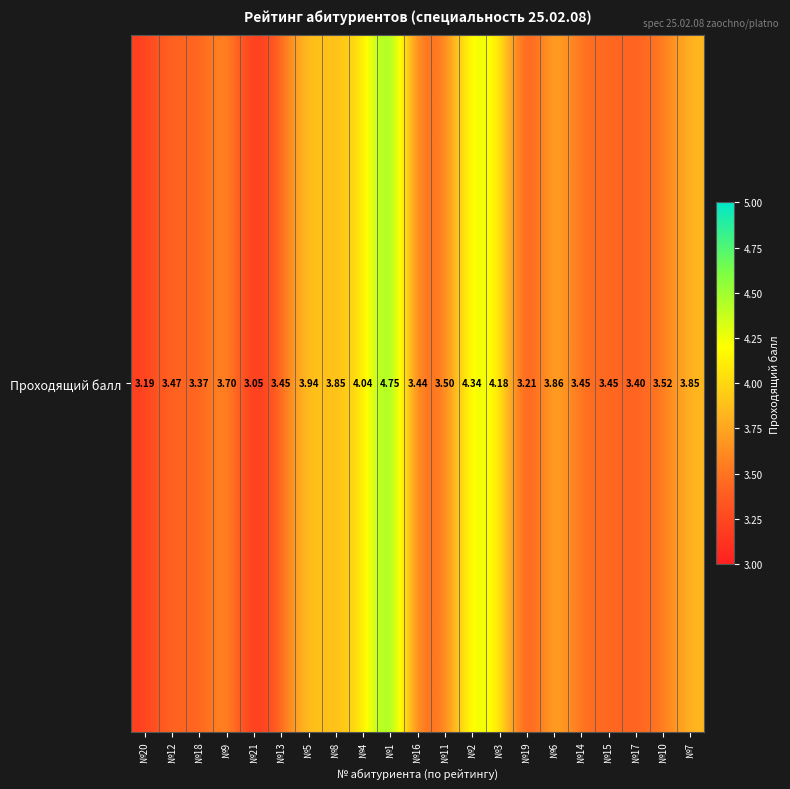

What is the change in value from №12 to №7?

+0.4